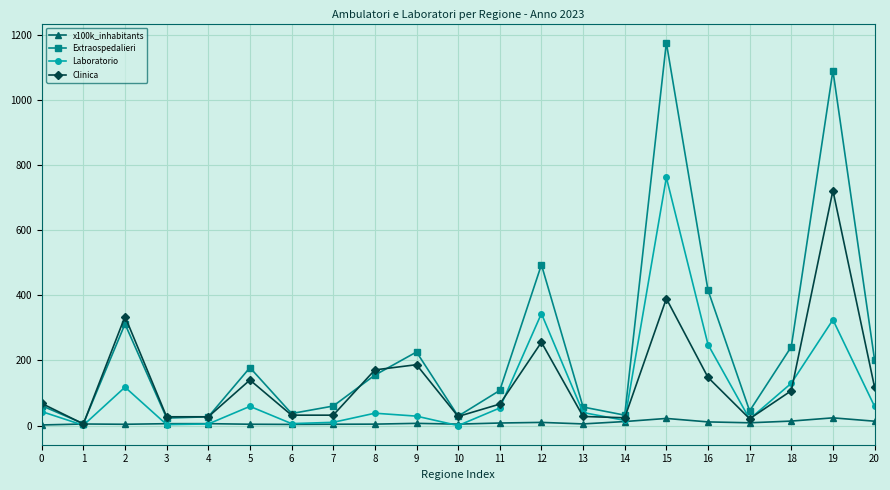

True or false: Clinica has more than 2 interior local peaks.

True